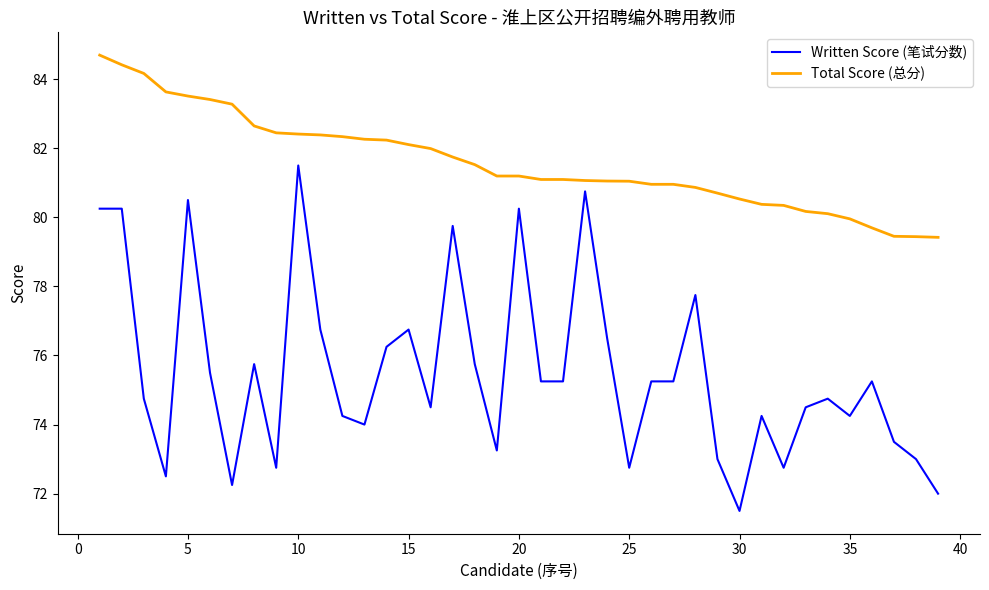

Which series has the largest total across all categories?

Total Score (总分)